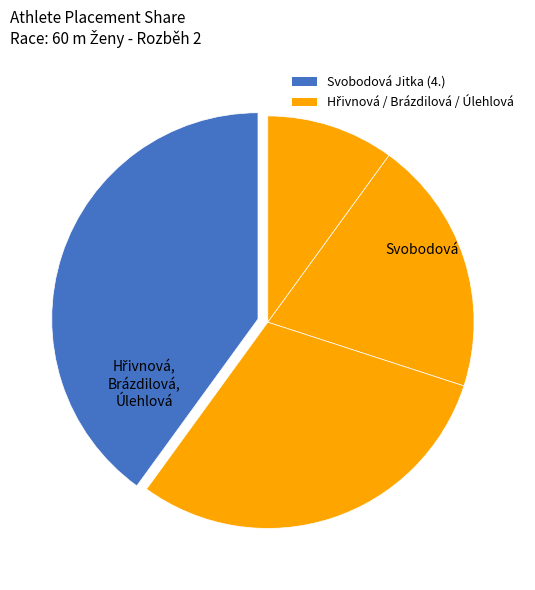

Rank the categories by value from highest to lowest.

Svobodová Jitka, Úlehlová Klára, Brázdilová Lenka, Hřivnová Pavla